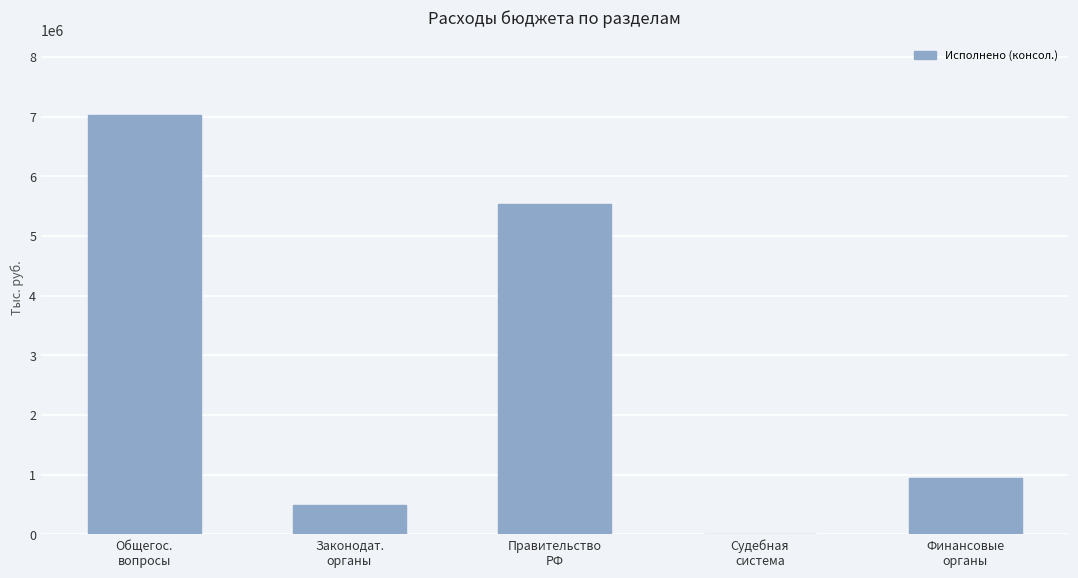

What is the change in value from Судебная
система to Финансовые
органы?

+938936.3